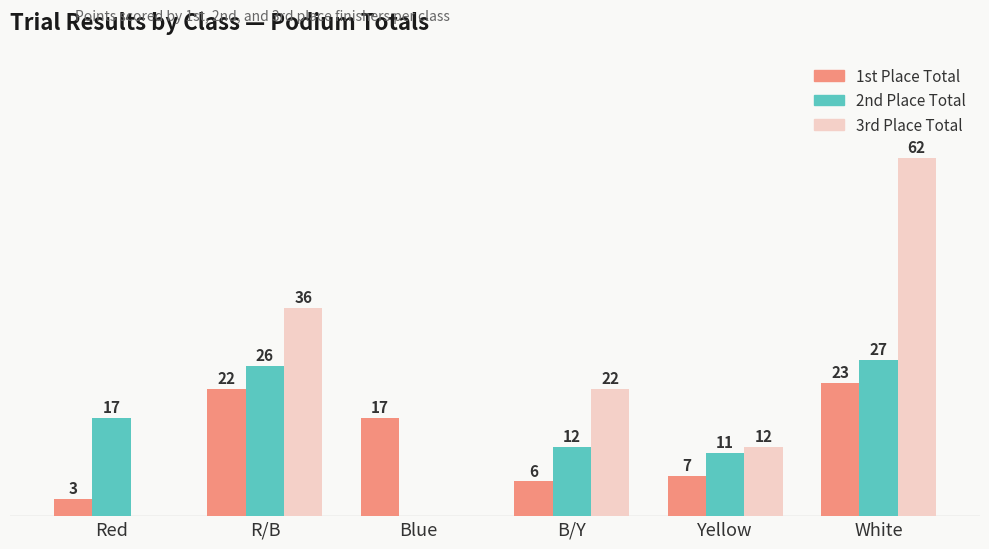

Which series changed the most between B/Y and White?

3rd Place Total